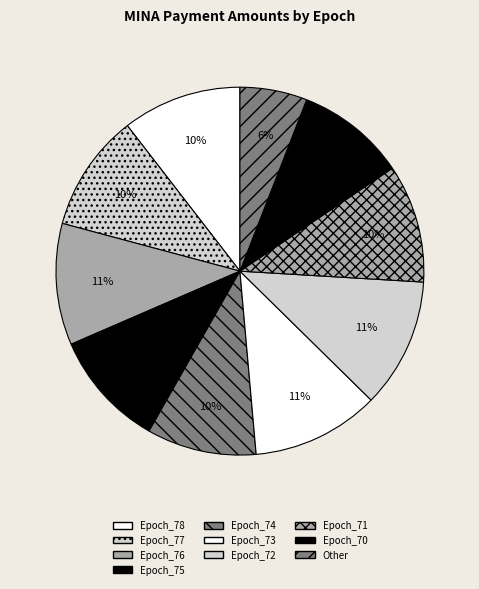

To the nearest percent, what portion does Epoch_75 represent?

10%